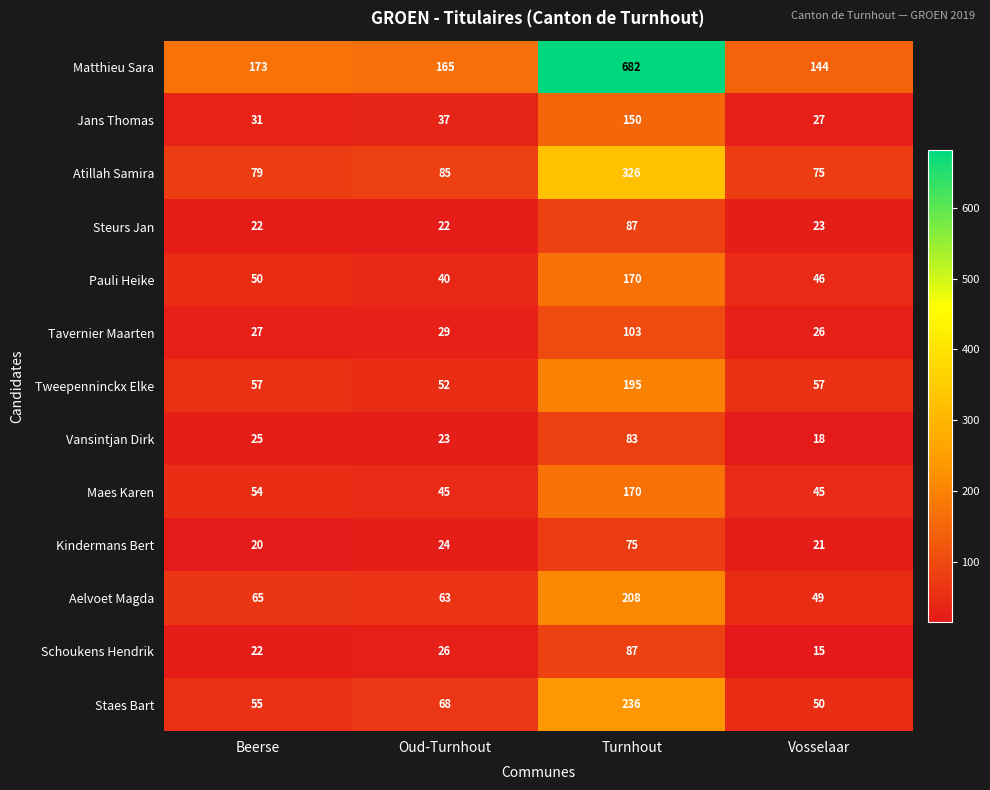

What is the maximum value shown in the chart?

682